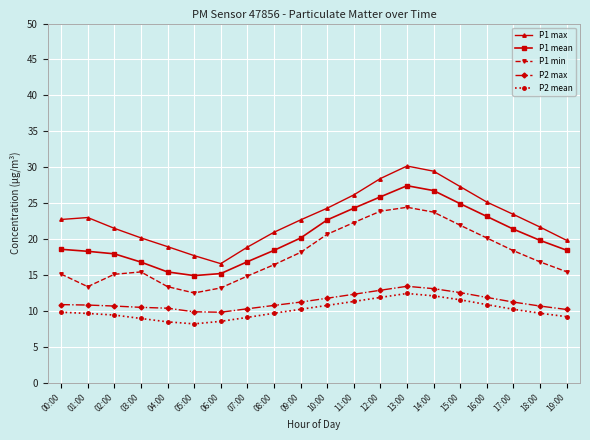

True or false: P1 max and P1 mean cross at least once.

False